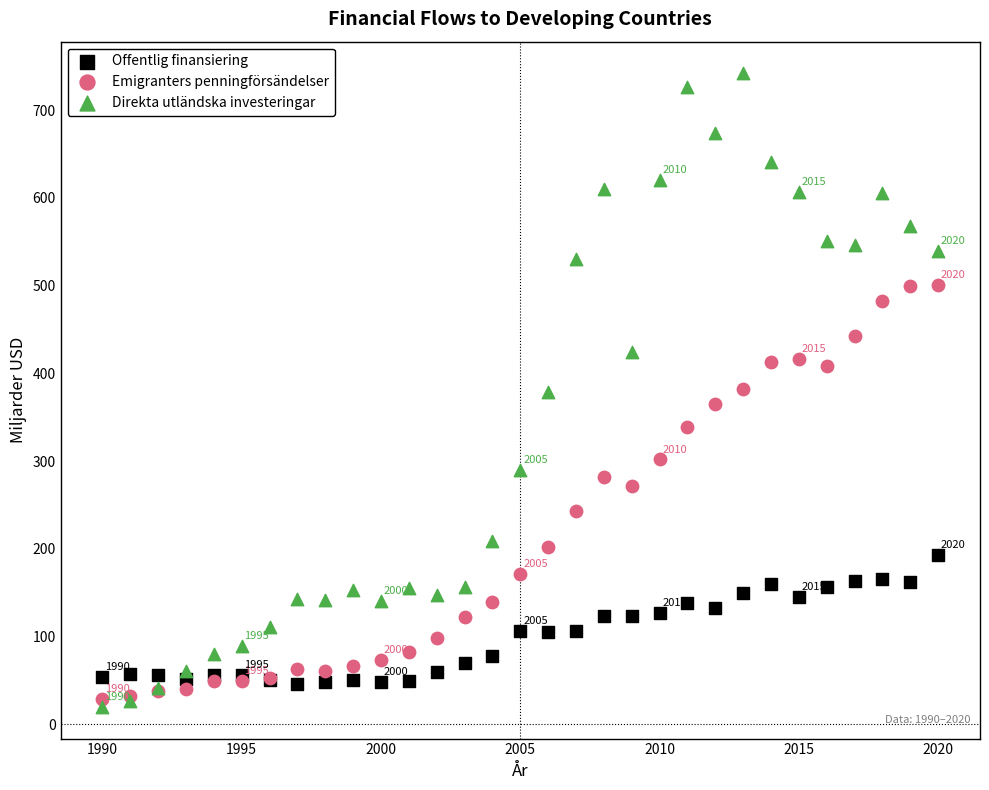

What is the X range (max minus min) for the scatter plot?

30